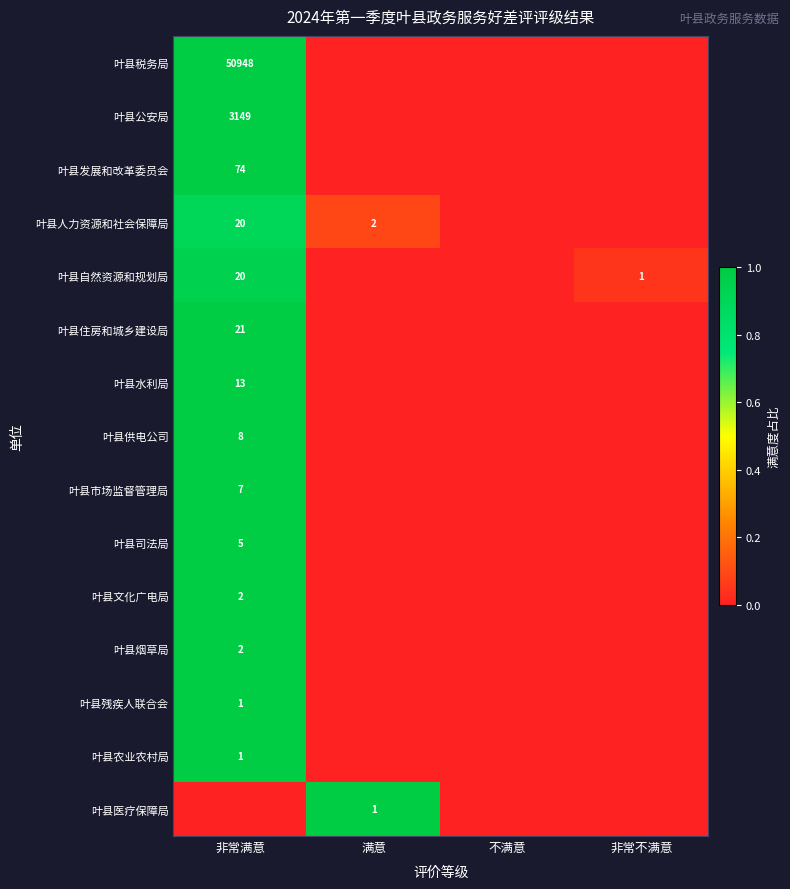

The value of 叶县司法局 at 非常满意 is 9. True or false?

False